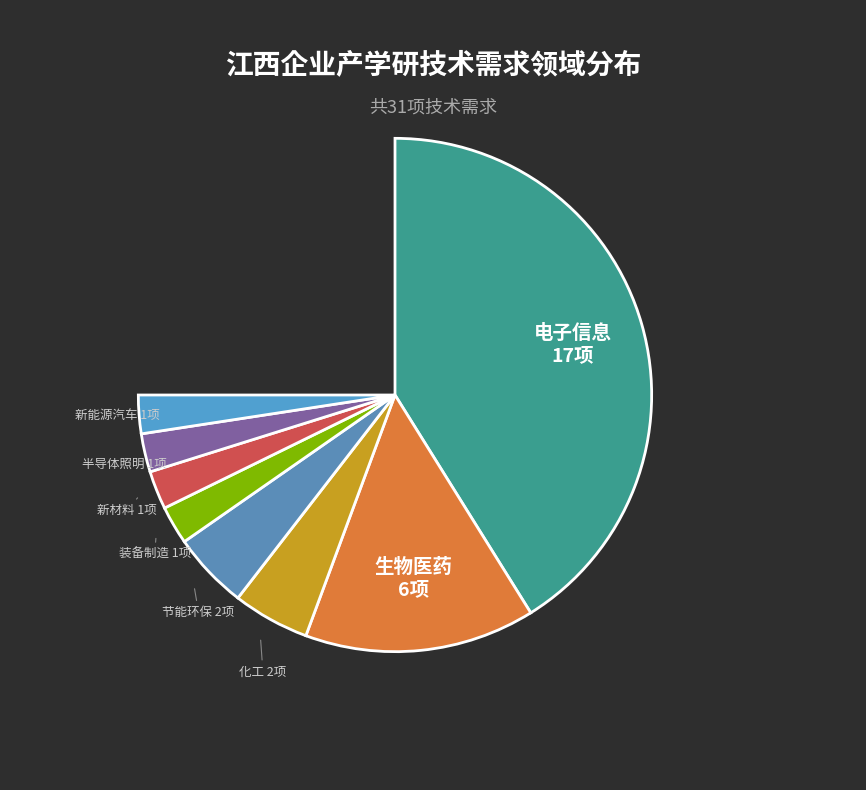

What is the largest slice in the pie chart?

电子信息